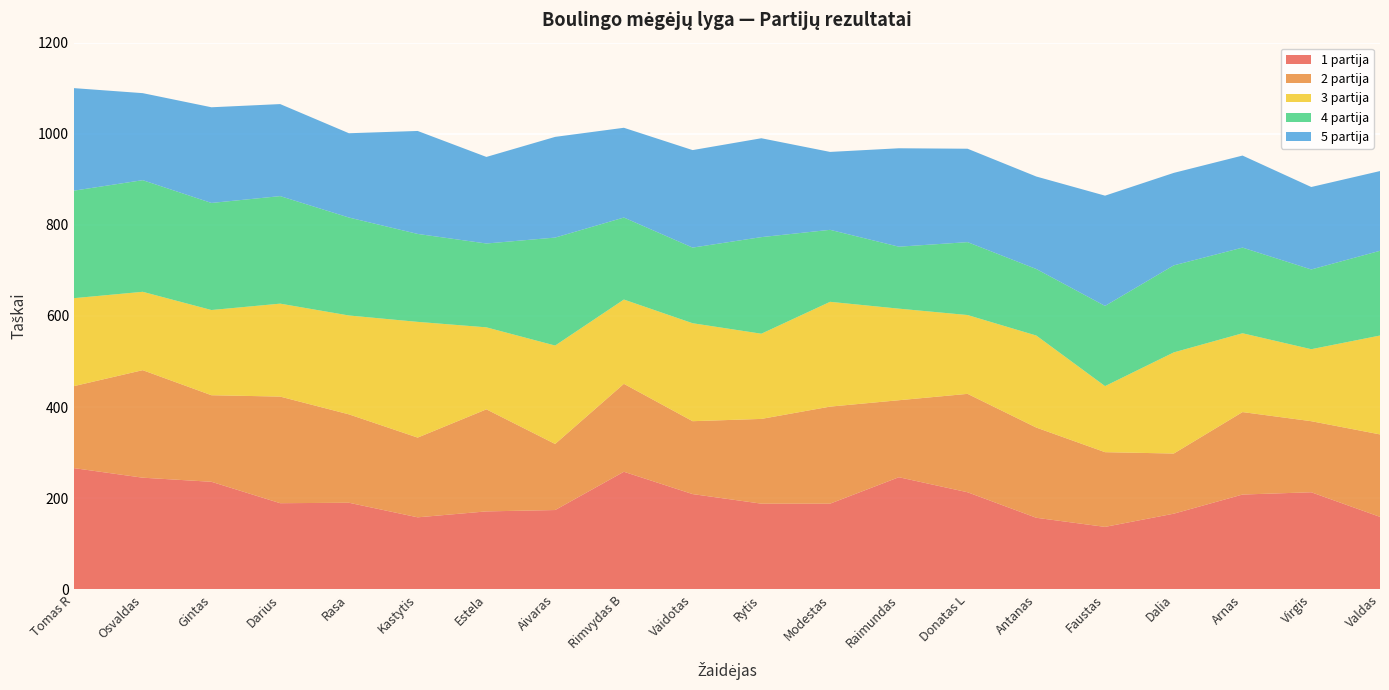

Reading left to right, extract all data points from this chart.

1 partija: Tomas R=266	Osvaldas=245	Gintas=236	Darius=189	Rasa=190	Kastytis=158	Estela=171	Aivaras=174	Rimvydas B=258	Vaidotas=209	Rytis=188	Modestas=188	Raimundas=246	Donatas L=213	Antanas=157	Faustas=137	Dalia=166	Arnas=208	Virgis=213	Valdas=159
2 partija: Tomas R=180	Osvaldas=236	Gintas=190	Darius=234	Rasa=194	Kastytis=175	Estela=224	Aivaras=145	Rimvydas B=193	Vaidotas=160	Rytis=186	Modestas=213	Raimundas=169	Donatas L=216	Antanas=198	Faustas=164	Dalia=132	Arnas=181	Virgis=156	Valdas=181
3 partija: Tomas R=193	Osvaldas=172	Gintas=187	Darius=204	Rasa=217	Kastytis=254	Estela=180	Aivaras=216	Rimvydas B=185	Vaidotas=215	Rytis=187	Modestas=230	Raimundas=201	Donatas L=173	Antanas=202	Faustas=145	Dalia=222	Arnas=173	Virgis=158	Valdas=217
4 partija: Tomas R=236	Osvaldas=245	Gintas=235	Darius=236	Rasa=215	Kastytis=193	Estela=184	Aivaras=237	Rimvydas B=180	Vaidotas=166	Rytis=212	Modestas=158	Raimundas=136	Donatas L=160	Antanas=146	Faustas=176	Dalia=191	Arnas=188	Virgis=175	Valdas=186
5 partija: Tomas R=225	Osvaldas=191	Gintas=210	Darius=202	Rasa=185	Kastytis=226	Estela=190	Aivaras=221	Rimvydas B=197	Vaidotas=214	Rytis=217	Modestas=171	Raimundas=216	Donatas L=205	Antanas=203	Faustas=242	Dalia=203	Arnas=202	Virgis=181	Valdas=175